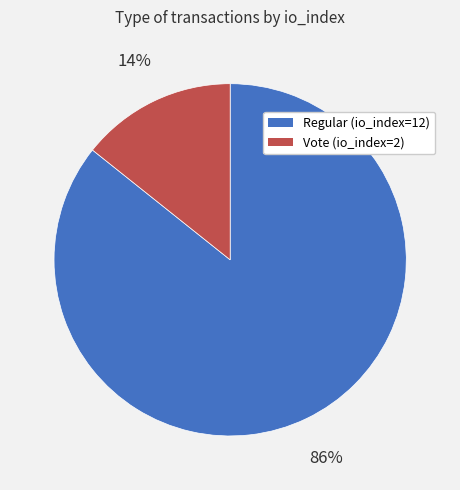

Is the sum of Vote (io_index=2) and Regular (io_index=12) greater than half?

Yes